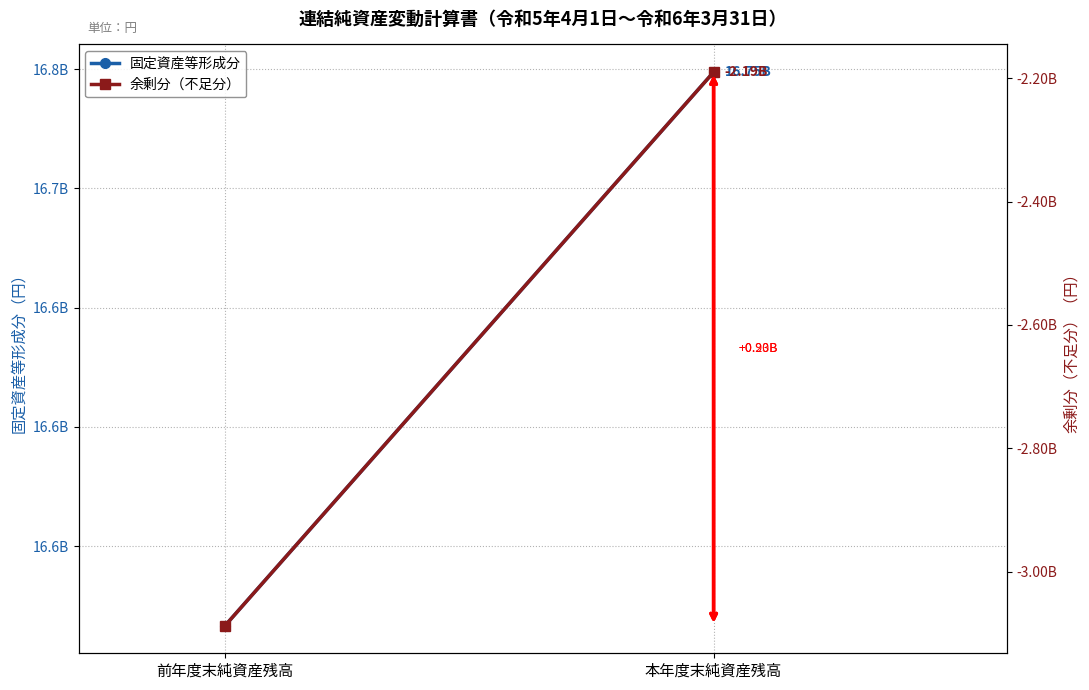

What is the minimum value for 余剰分（不足分）?

-3087683110